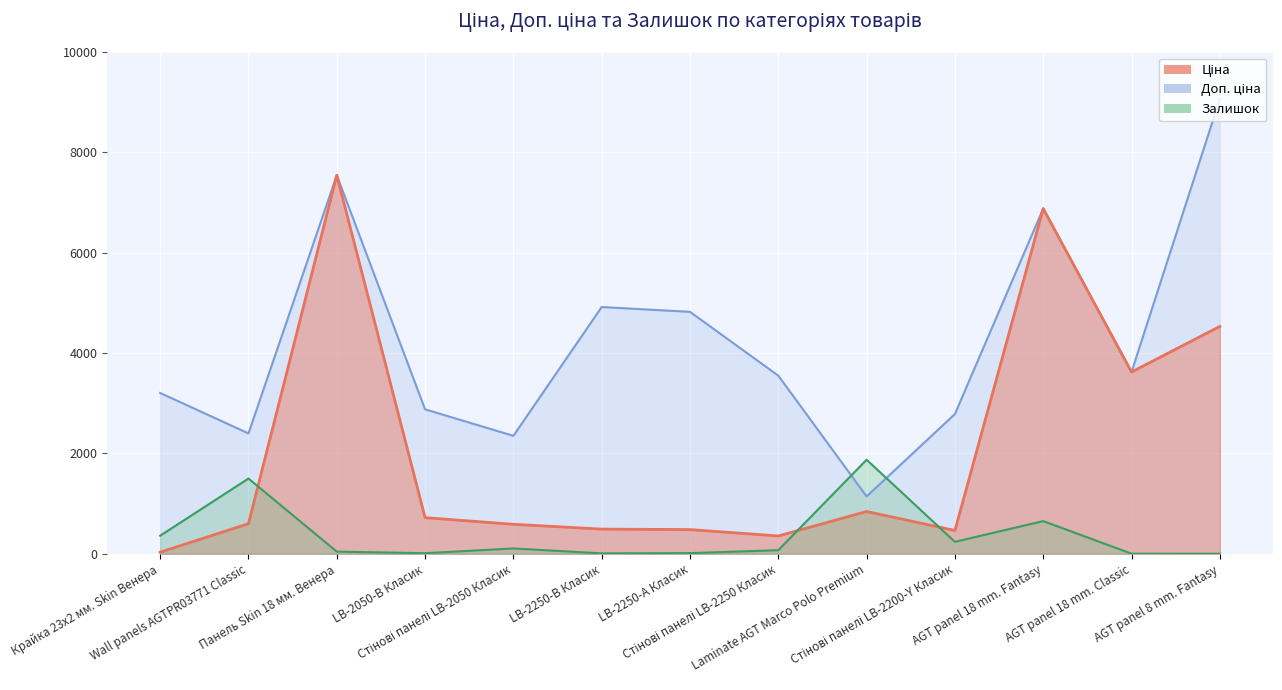

Between AGT panel 18 mm. Fantasy and AGT panel 8 mm. Fantasy, which series saw the biggest shift?

Ціна